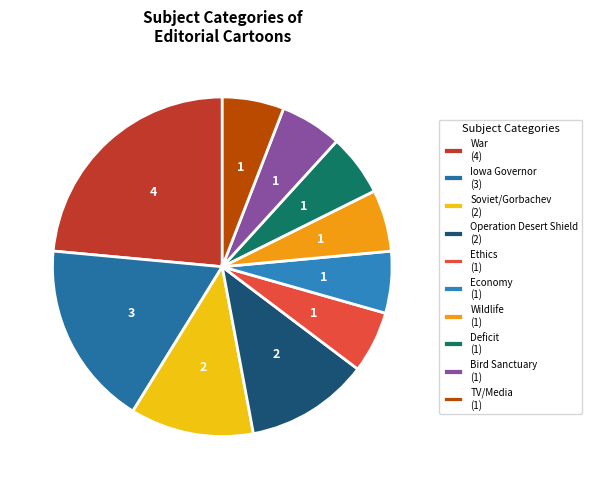

To the nearest percent, what is the average slice percentage?

10%